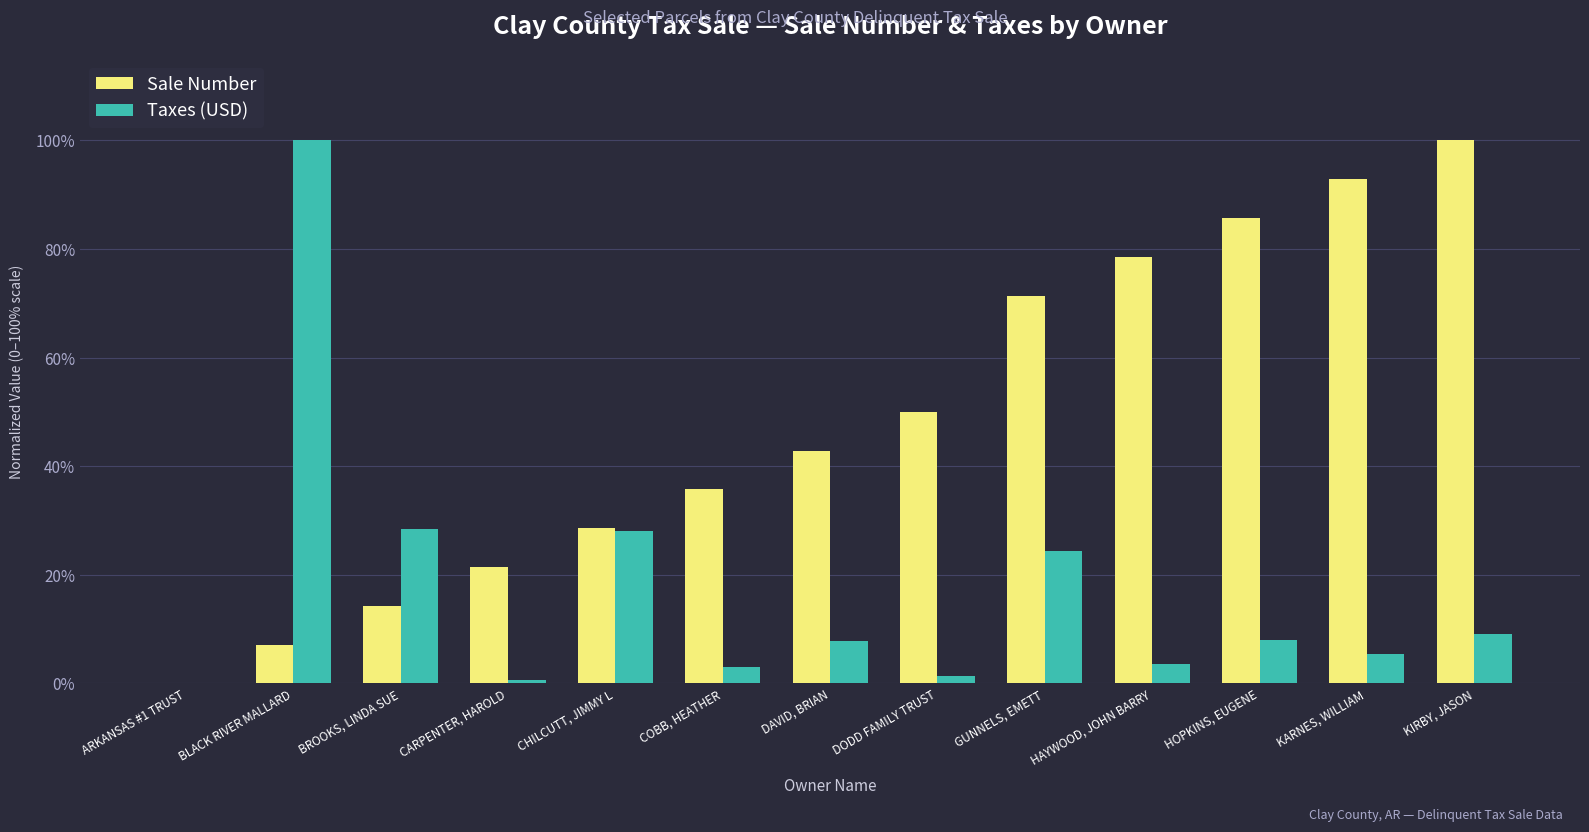

What is the spread (max minus min) of values at KIRBY, JASON?

90.9